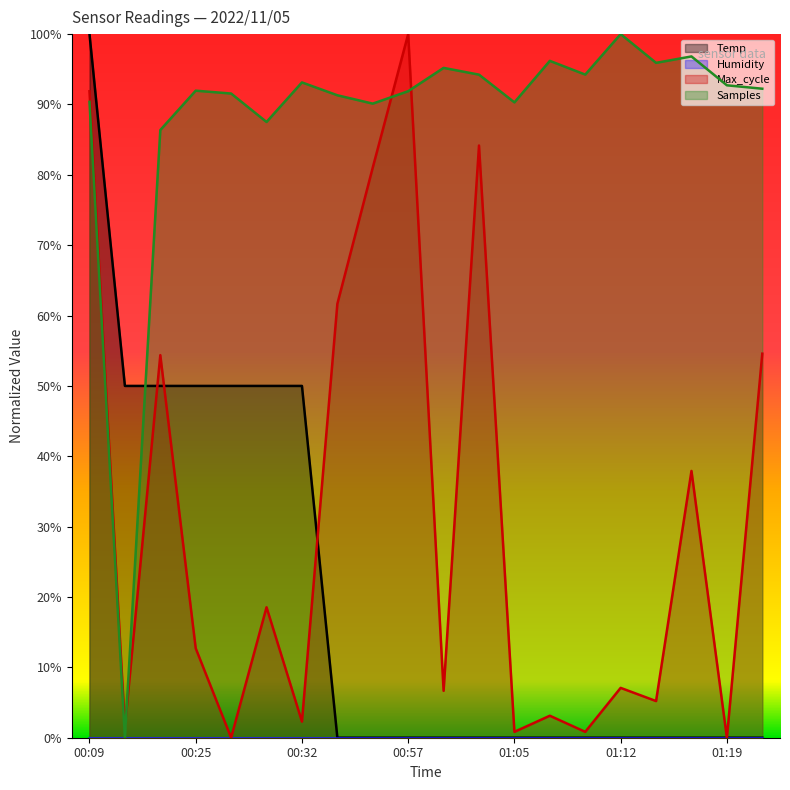

The Samples series shows 0.4 at 00:55. True or false?

False